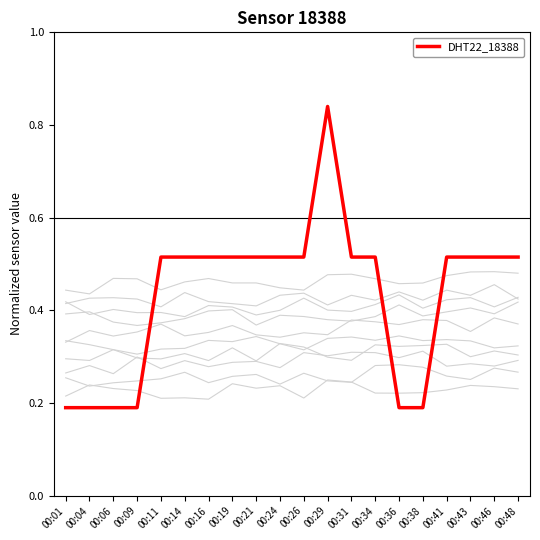

What is the maximum value shown in the chart?

0.8